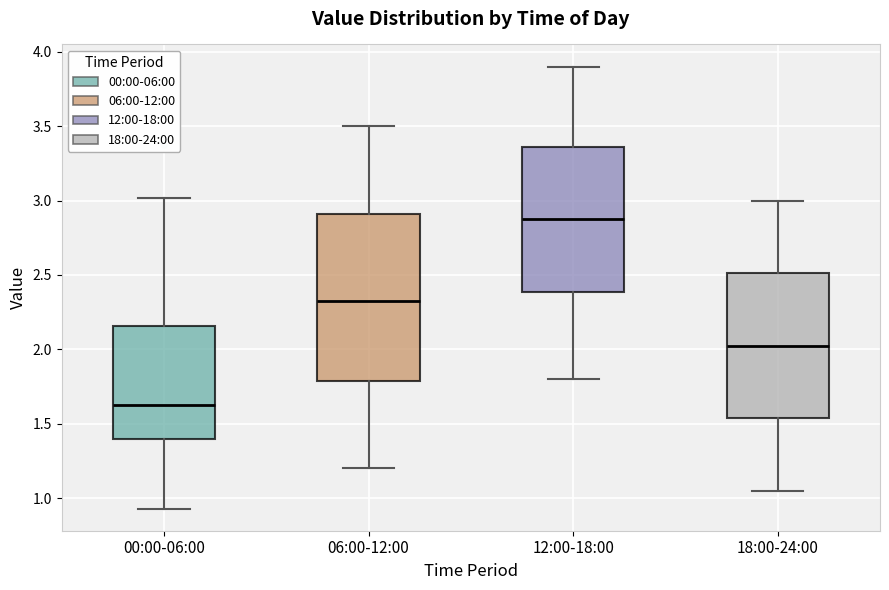

Where does the lower whisker of the box for 06:00-12:00 end on the y-axis? The values are not printed on the chart, so give them approximately, as read against the axis.

1.20